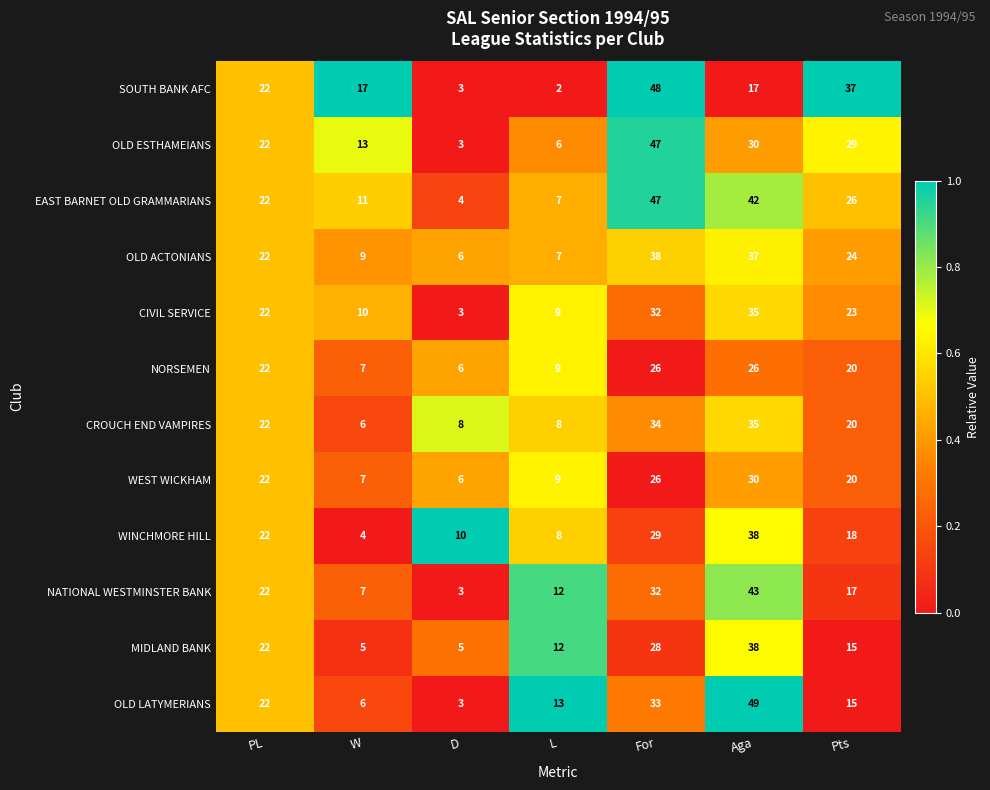

Is it true that WEST WICKHAM equals 6 at D?

True